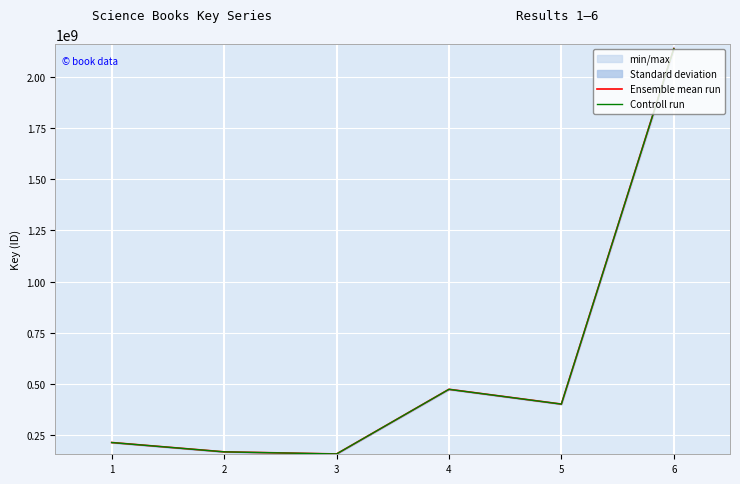

Is this an area chart (filled region under the line)?

No